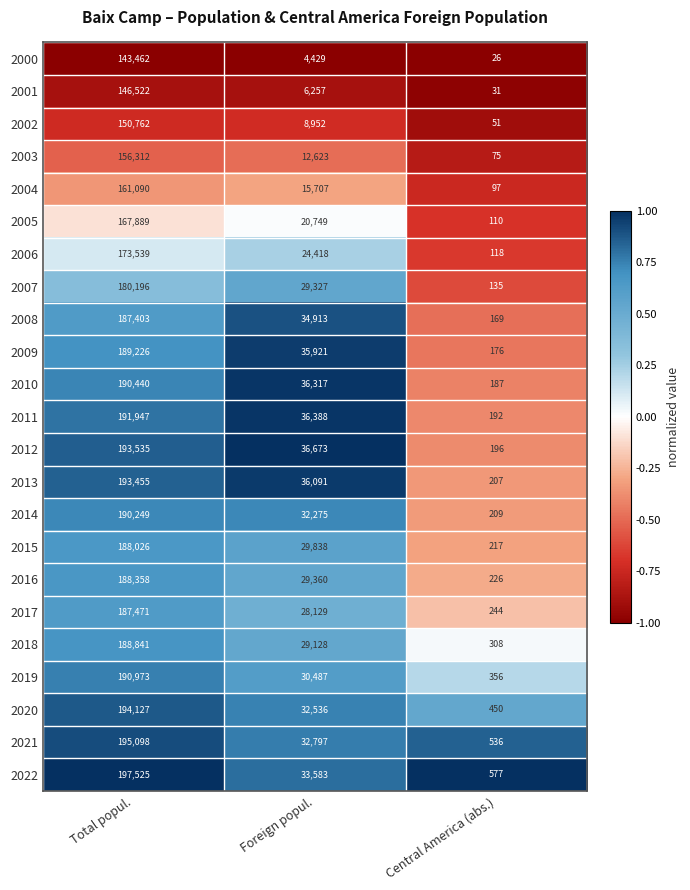

What is the approximate value of 2009 at Total popul., to the nearest 10?

189230